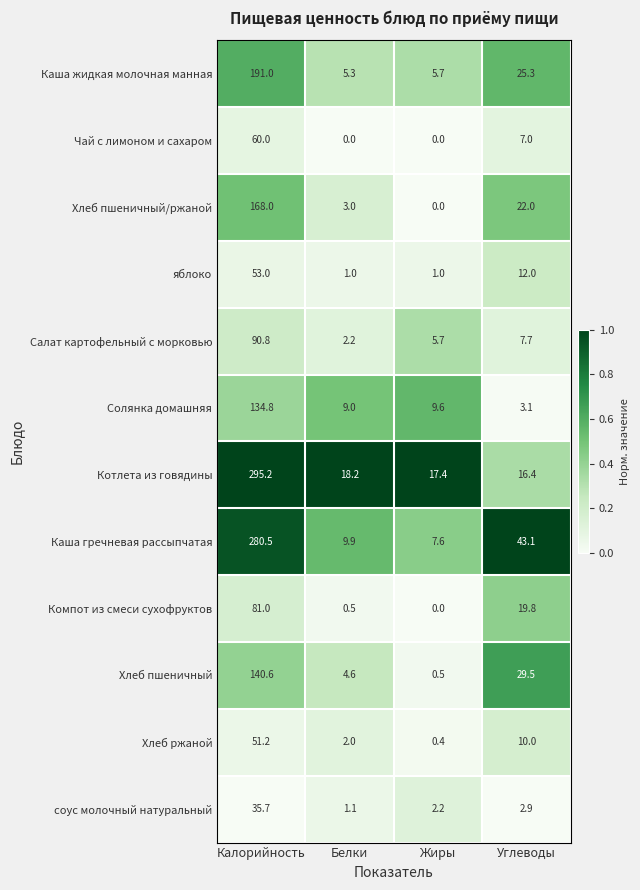

Rank the series at Углеводы from highest to lowest value.

Каша гречневая рассыпчатая, Хлеб пшеничный, Каша жидкая молочная манная, Хлеб пшеничный/ржаной, Компот из смеси сухофруктов, Котлета из говядины, яблоко, Хлеб ржаной, Салат картофельный с морковью, Чай с лимоном и сахаром, Солянка домашняя, соус молочный натуральный